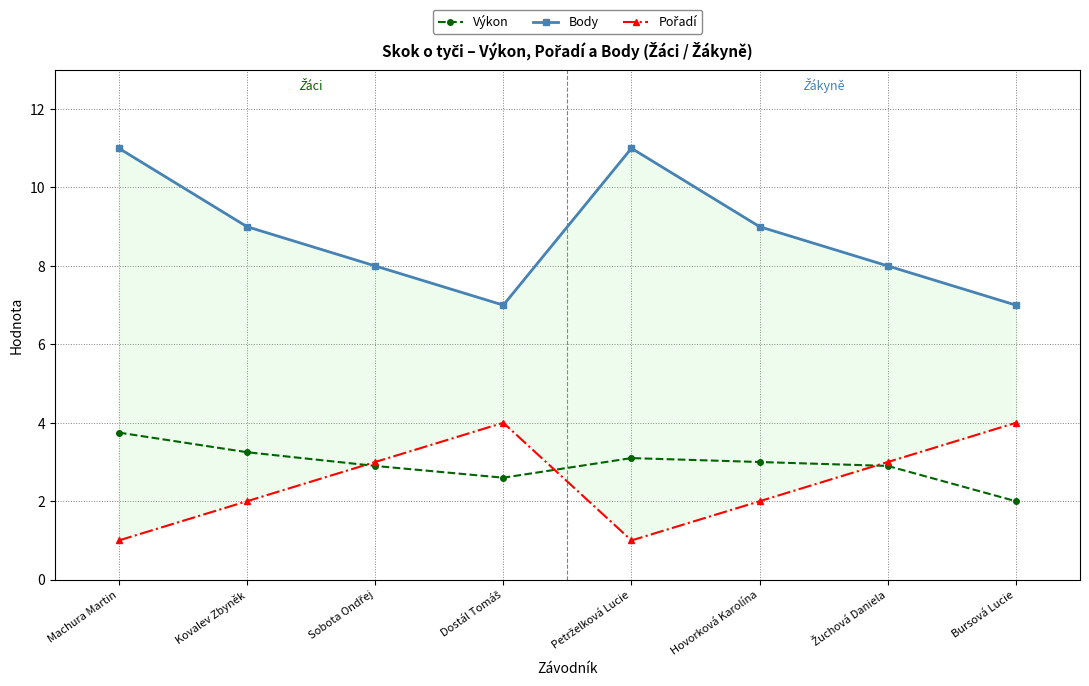

Rank the categories by Body value from lowest to highest.

Dostál Tomáš, Bursová Lucie, Sobota Ondřej, Žuchová Daniela, Kovalev Zbyněk, Hovorková Karolína, Machura Martin, Petrželková Lucie